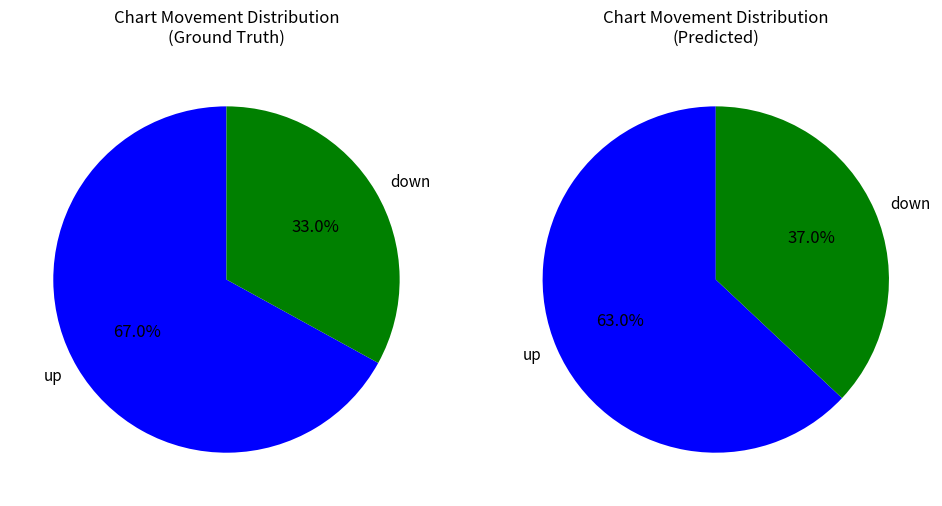

How much of the chart is everything except up?

33.0%